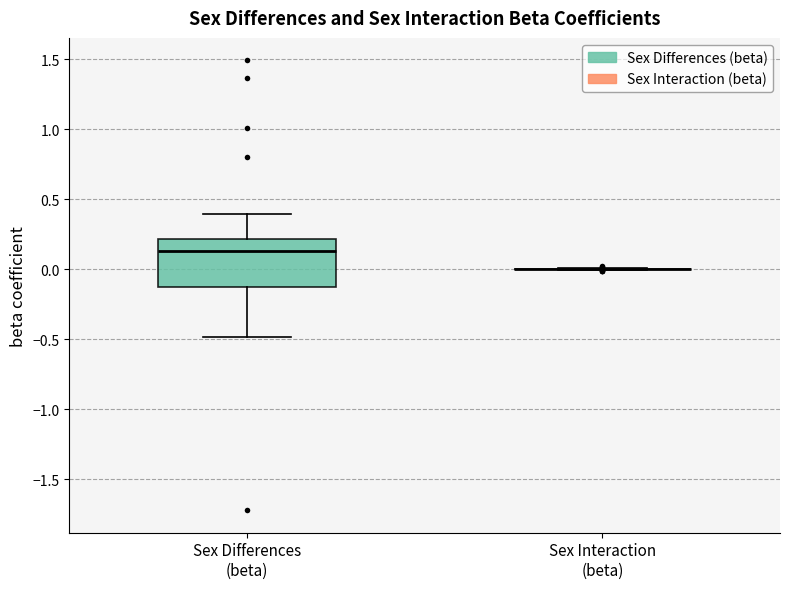

Reading left to right, transcribe this box plot: for each box, give where its median line is, the range the box spans, and where its two whiskers end, as read against the y-axis. The values are not printed on the chart, so give them approximately, as read against the axis.

Sex Differences (beta): median 0.15, box -0.15 to 0.20, whiskers -0.50 to 0.40
Sex Interaction (beta): box collapsed to a line at 0.00, whiskers 0.00 to 0.00